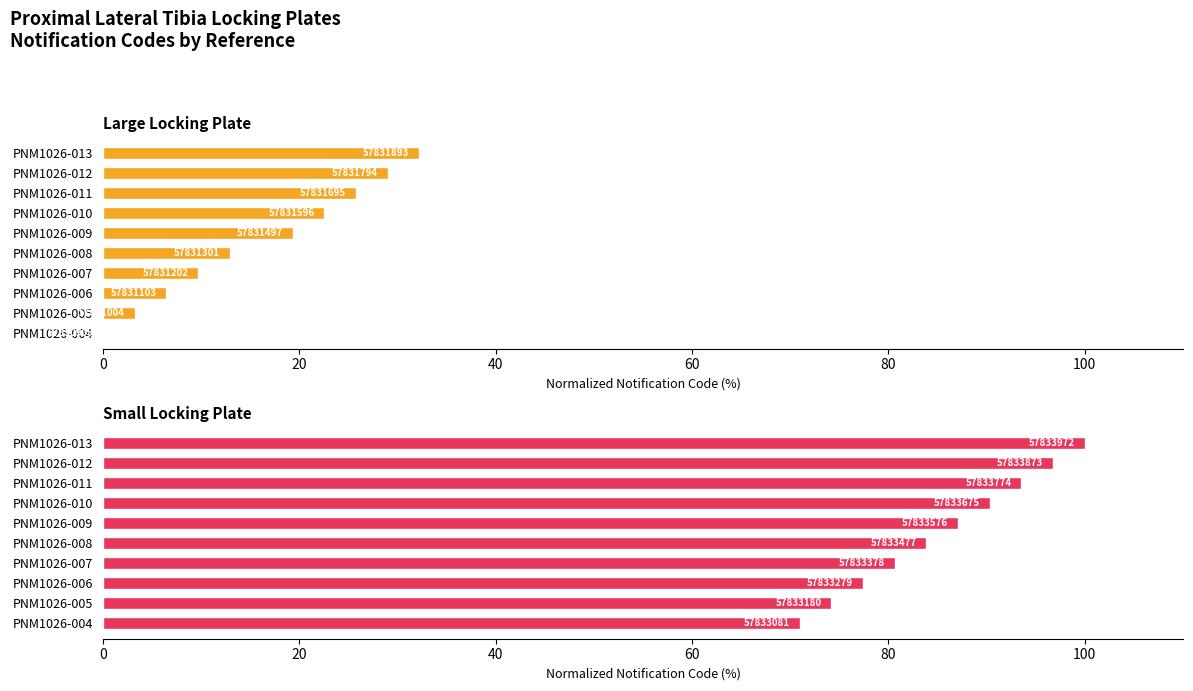

Rank the series by their maximum value, from highest to lowest.

Small Locking Plate, Large Locking Plate